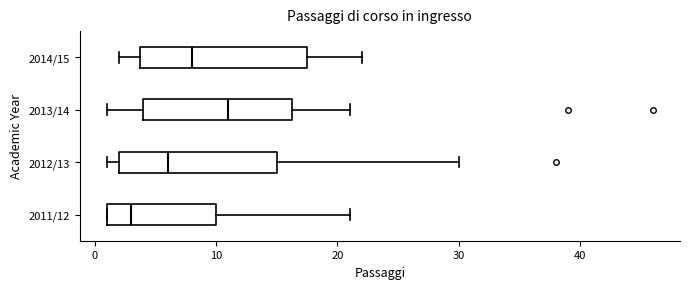

Reading bottom to top, read every box against the x-axis: the position of its median line, the range the box covers, and the ends of its whiskers. The values are not printed on the chart, so give them approximately, as read against the axis.

2011/12: median 3, box 1 to 10, whiskers 1 to 21
2012/13: median 6, box 2 to 15, whiskers 1 to 30
2013/14: median 11, box 4 to 16, whiskers 1 to 21
2014/15: median 8, box 4 to 18, whiskers 2 to 22